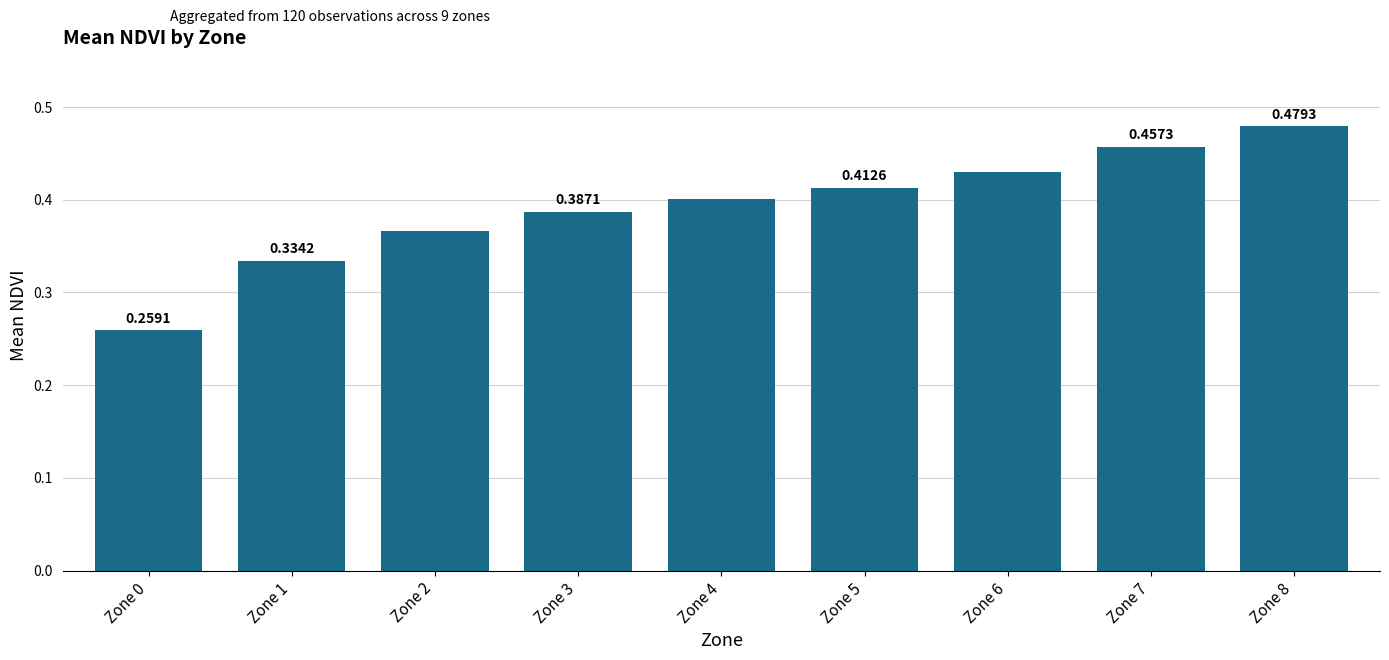

Are the bars grouped side by side (vs. stacked)?

No